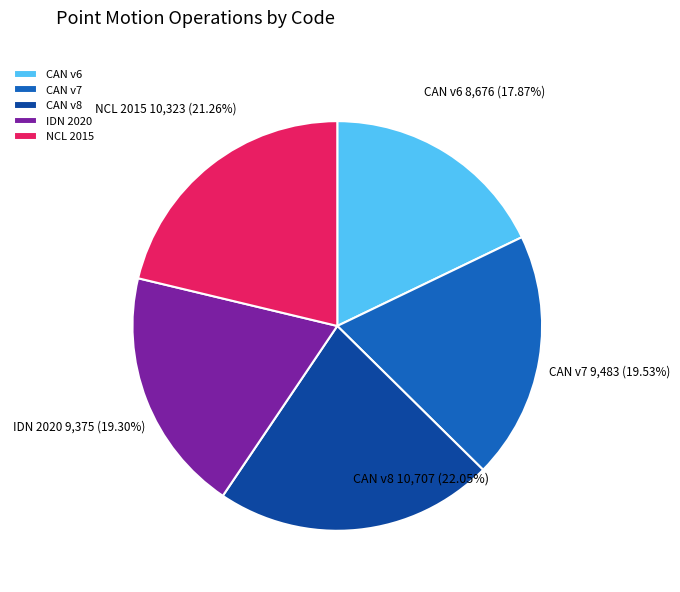

Is the sum of IDN 2020 and CAN v8 greater than half?

No